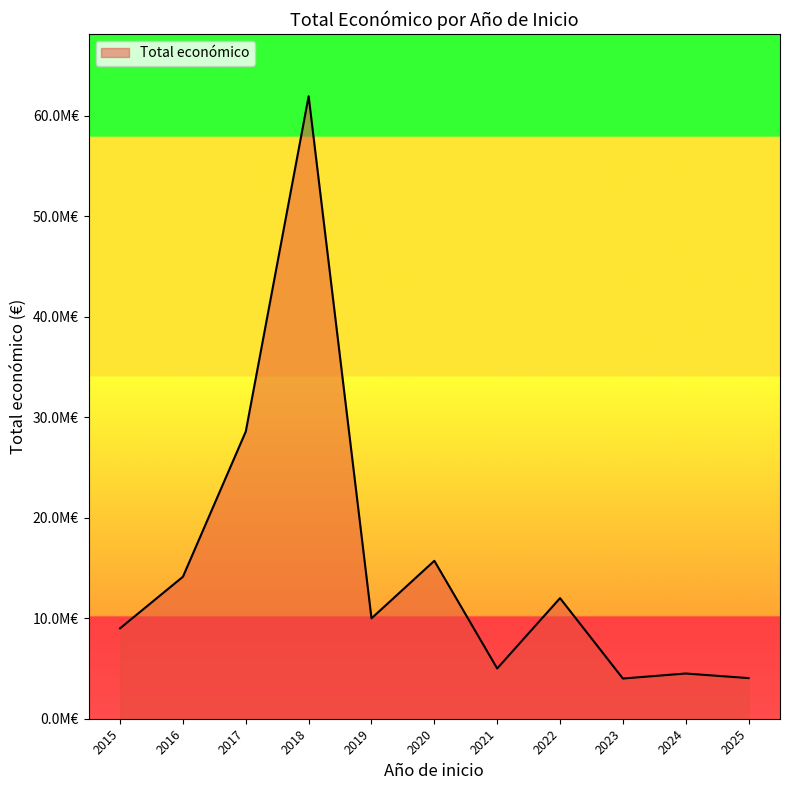

How many series are shown in this chart?

1